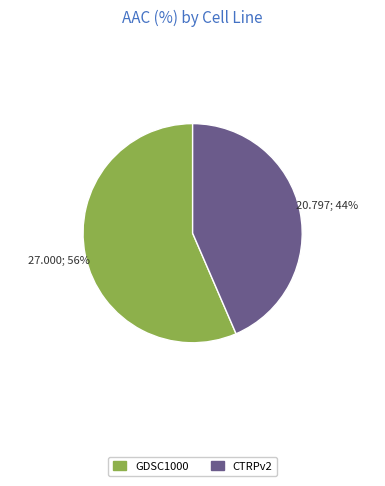

Does any single category account for the majority?

Yes